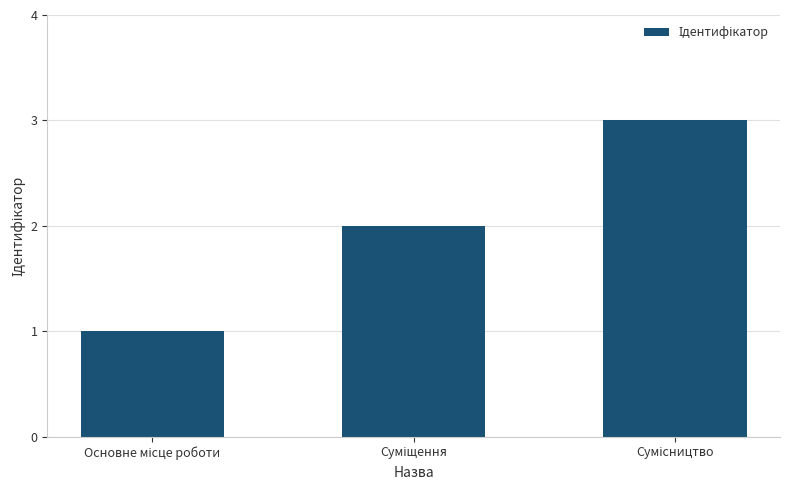

What is the value of the 2nd bar from the left?

2